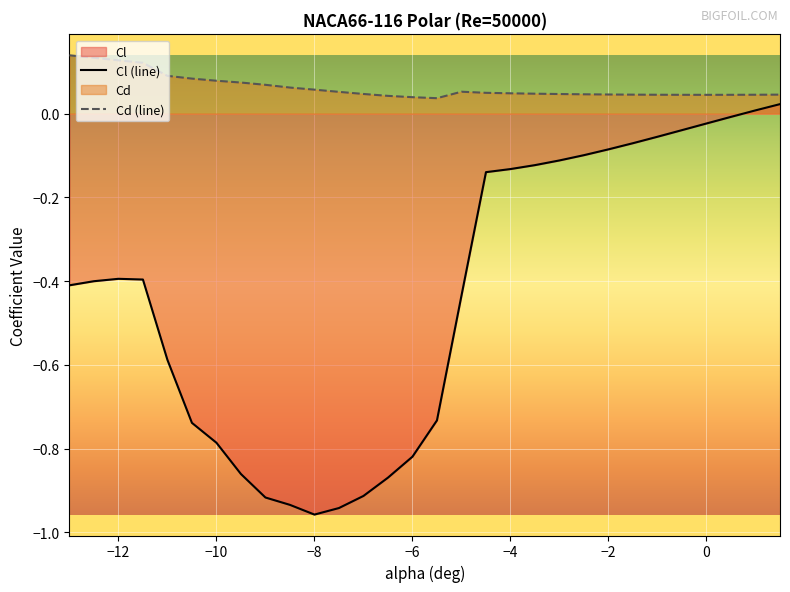

Which series has the largest range (max minus min)?

Cl (line)